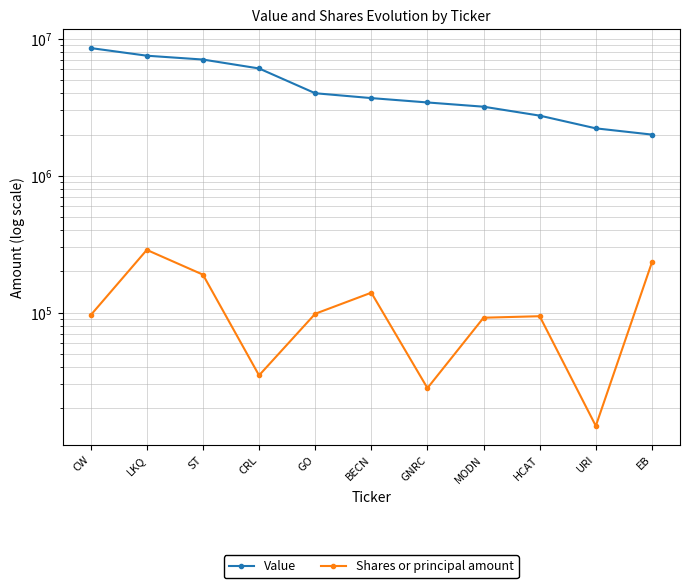

Which has a higher value, CRL or HCAT?

CRL